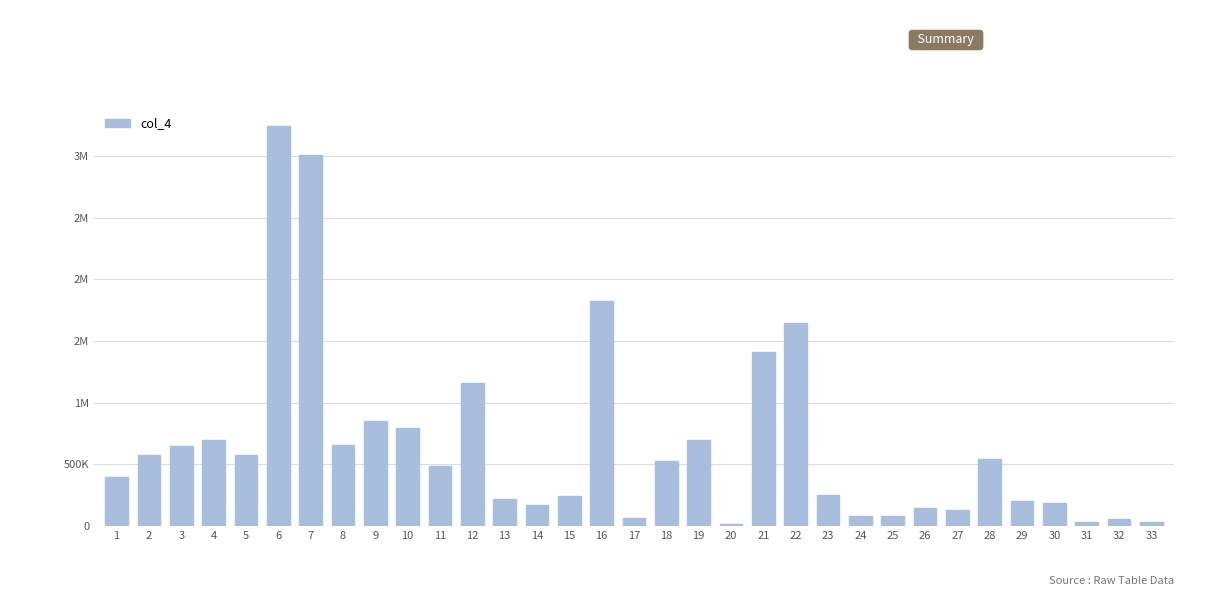

What is the value of the 8th bar from the left?

652828